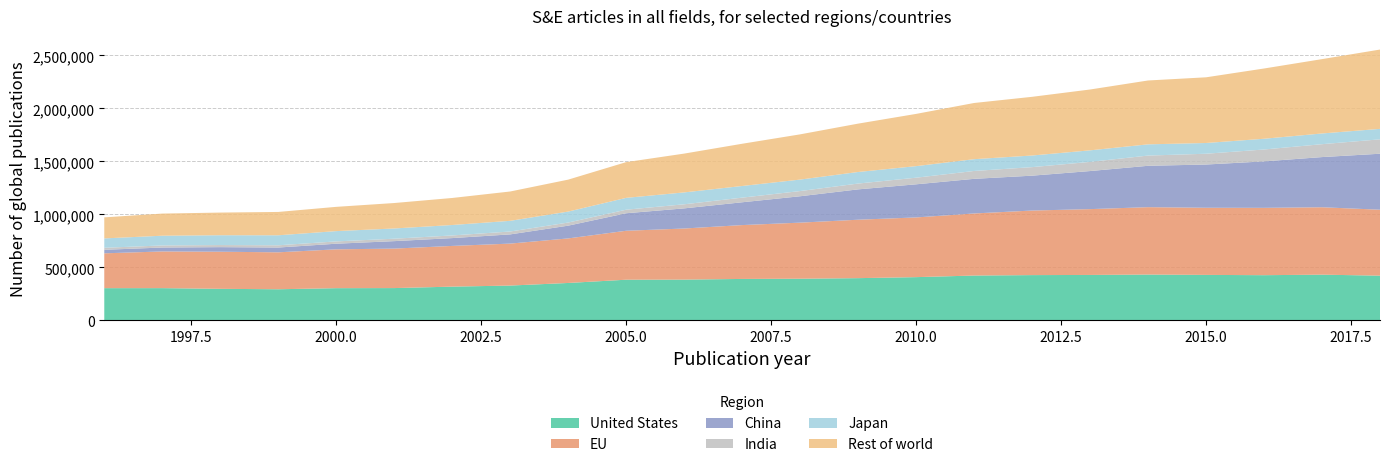

Reading left to right, list all the values displayed in this chart.

United States: 1996=304804	1997=305060	1998=298570	1999=294477	2000=304782	2001=305613	2002=319308	2003=329399	2004=353853	2005=384573	2006=385515	2007=391910	2008=393979	2009=399350	2010=408817	2011=423959	2012=427997	2013=429570	2014=433192	2015=429989	2016=427265	2017=432216	2018=422808
EU: 1996=328646	1997=346119	1998=349922	1999=348540	2000=366366	2001=372466	2002=383951	2003=395804	2004=420297	2005=461700	2006=482096	2007=508022	2008=528938	2009=551184	2010=563296	2011=585516	2012=609160	2013=620915	2014=635766	2015=633309	2016=635292	2017=635882	2018=622125
China: 1996=33237	1997=37084	1998=43317	1999=45129	2000=53064	2001=70439	2002=74016	2003=86912	2004=120363	2005=165336	2006=189949	2007=215207	2008=249049	2009=286372	2010=312517	2011=326771	2012=329015	2013=359274	2014=390396	2015=407975	2016=438349	2017=473439	2018=528263
India: 1996=19094	1997=19557	1998=19984	1999=21190	2000=21771	2001=22948	2002=24853	2003=27296	2004=29348	2005=33516	2006=38515	2007=43627	2008=48998	2009=54798	2010=62437	2011=74143	2012=80493	2013=86348	2014=96426	2015=101813	2016=112167	2017=121631	2018=135788
Japan: 1996=88398	1997=91843	1998=92464	1999=94422	2000=97048	2001=96498	2002=98555	2003=100691	2004=103446	2005=111708	2006=112127	2007=109982	2008=108241	2009=109131	2010=109025	2011=111258	2012=109644	2013=108996	2014=105856	2015=101307	2016=101297	2017=101084	2018=98793
Rest of world: 1996=198567	1997=208817	1998=213714	1999=220084	2000=228922	2001=240070	2002=255000	2003=276697	2004=301441	2005=336989	2006=366123	2007=398404	2008=426645	2009=456280	2010=492713	2011=530193	2012=553695	2013=573953	2014=602490	2015=619700	2016=662810	2017=701437	2018=748183